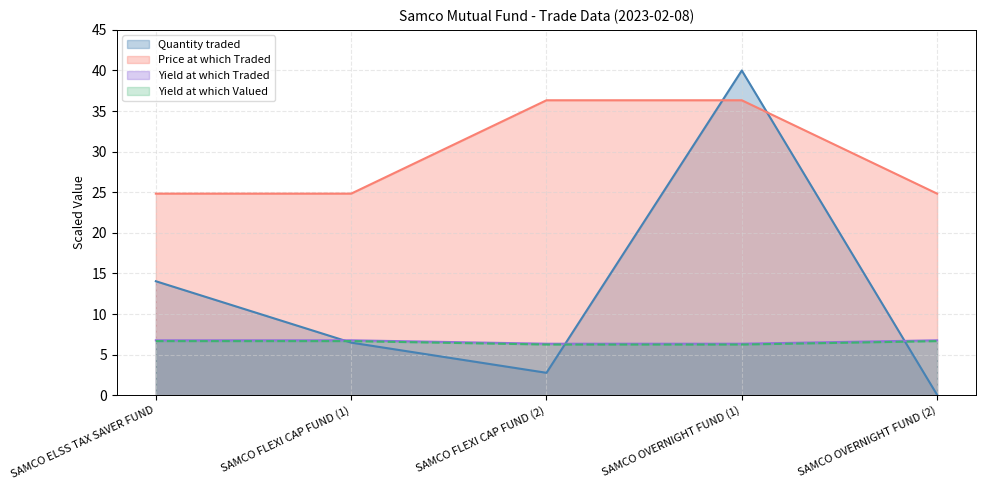

The Quantity traded series shows 1.7 at SAMCO FLEXI CAP FUND (2). True or false?

False